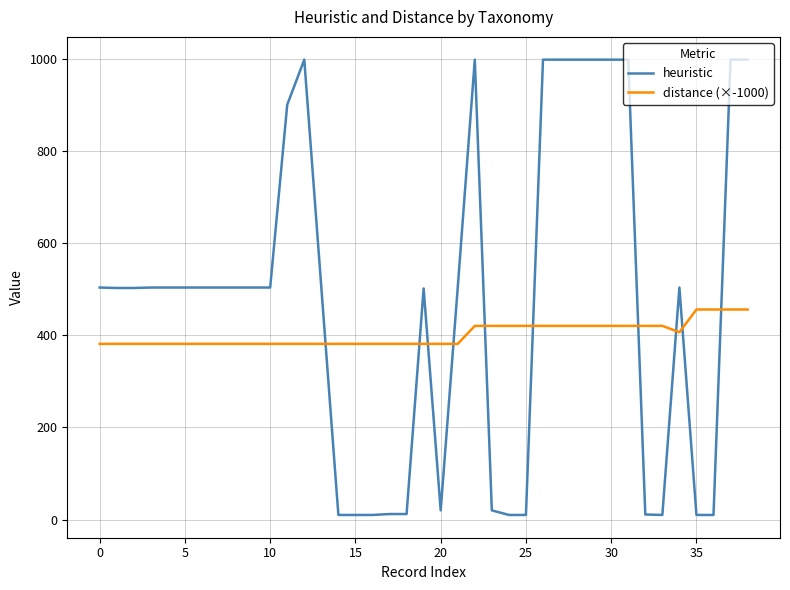

How many times do distance (×-1000) and heuristic cross each other?

10